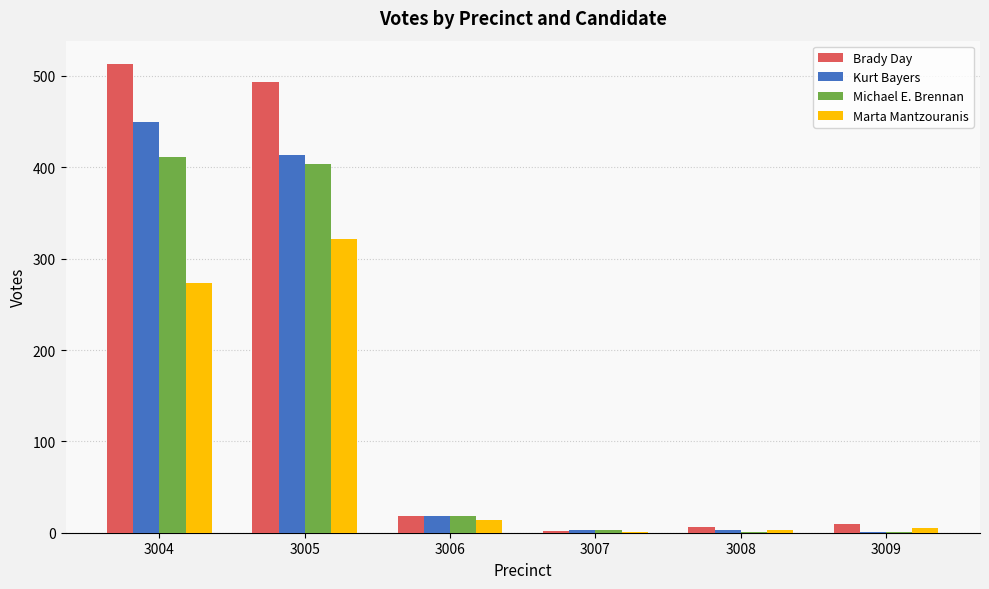

What is the difference between the Brady Day values at 3009 and 3005?

483